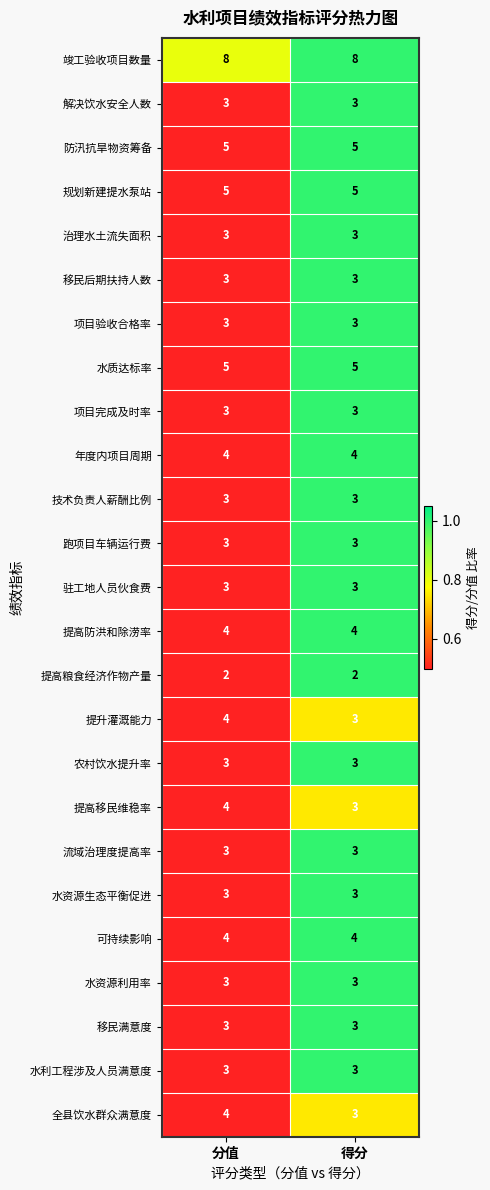

Which series has the largest total across all categories?

竣工验收项目数量